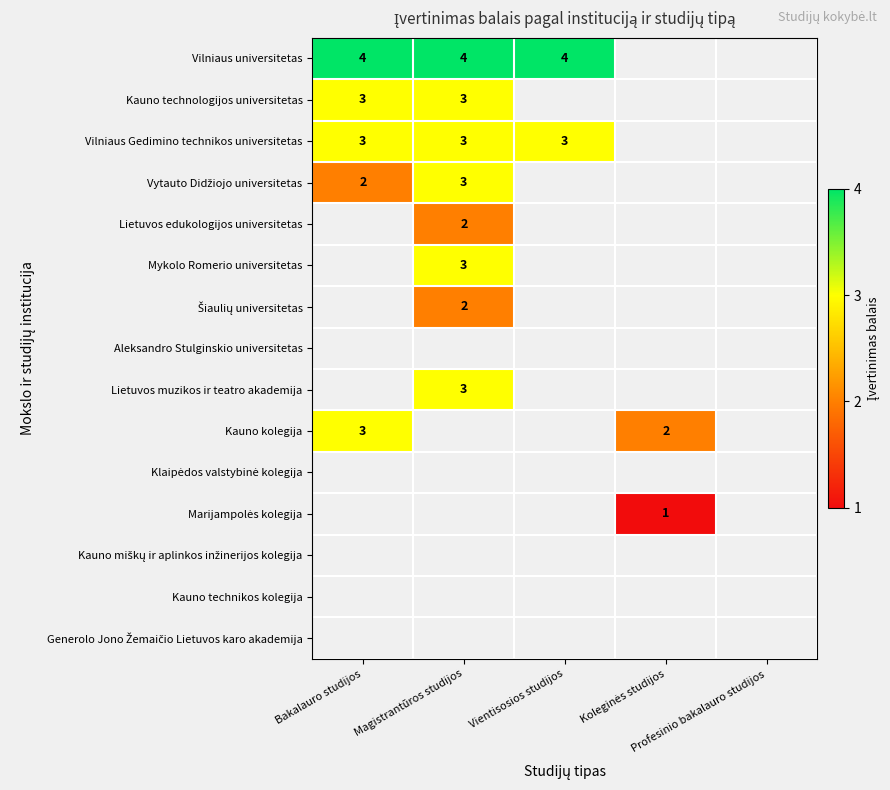

Which label corresponds to the largest value in the chart?

Bakalauro studijos